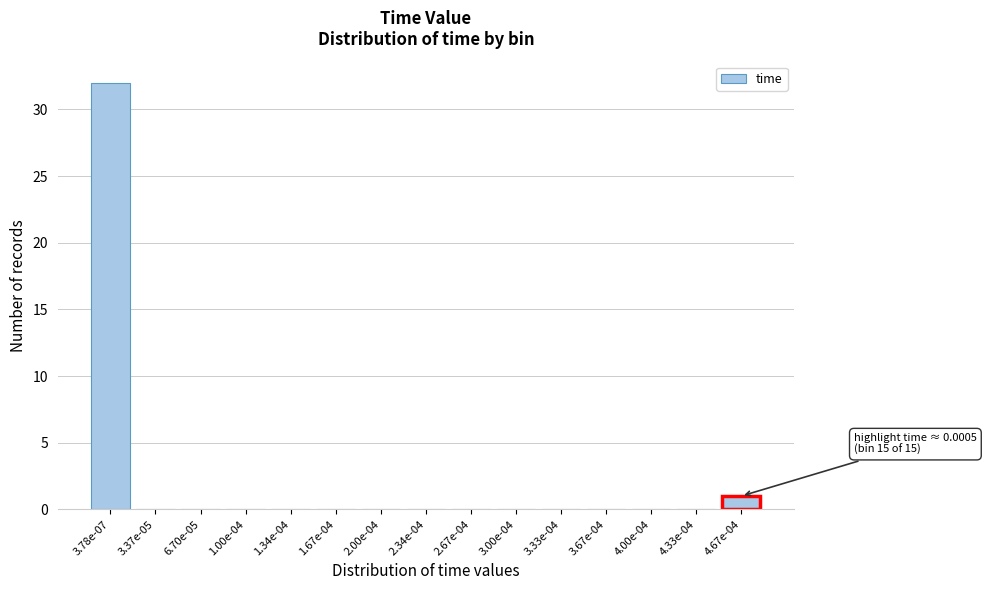

Reading left to right, extract all data points from this chart.

3.78e-07=32	3.37e-05=0	6.70e-05=0	1.00e-04=0	1.34e-04=0	1.67e-04=0	2.00e-04=0	2.34e-04=0	2.67e-04=0	3.00e-04=0	3.33e-04=0	3.67e-04=0	4.00e-04=0	4.33e-04=0	4.67e-04=1